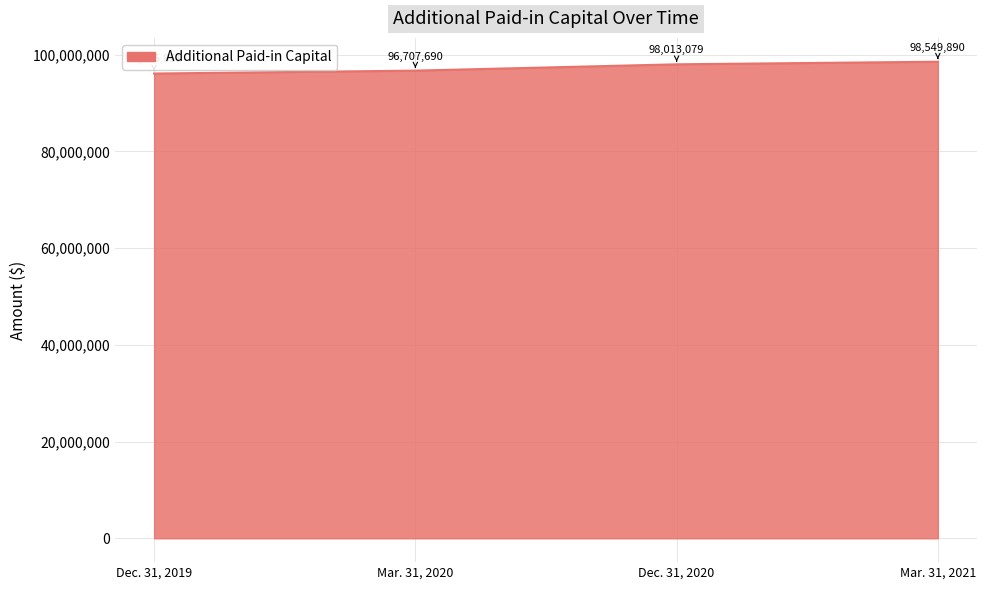

What is the difference between the values at Mar. 31, 2020 and Dec. 31, 2019?

601839